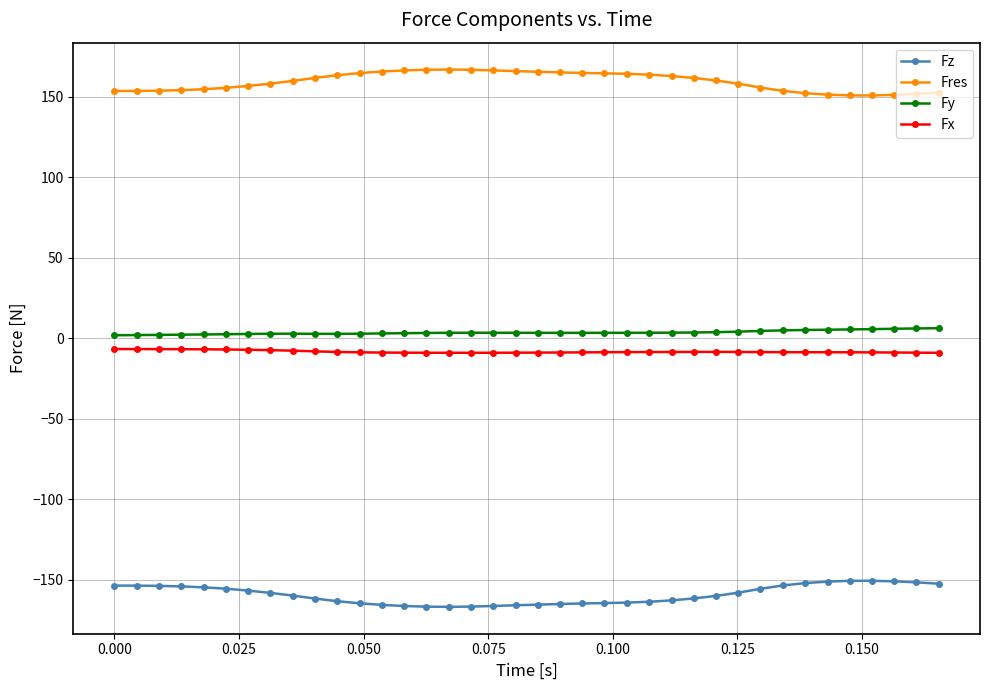

What is the value of the Fy point at the 32nd from the left?

5.2